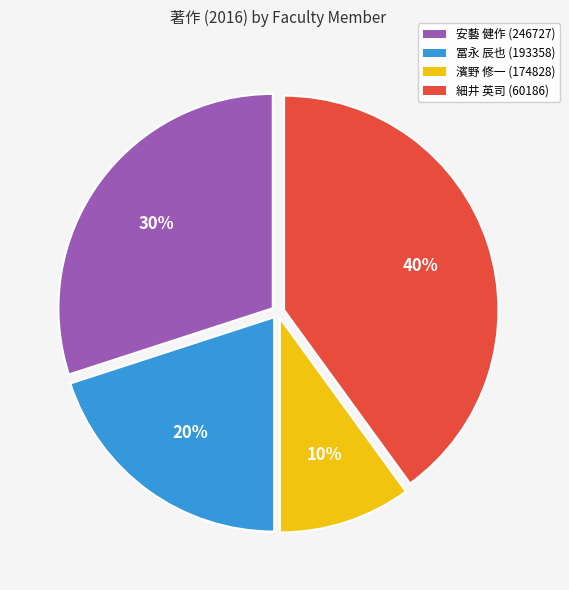

Rank the categories by value from highest to lowest.

細井 英司 (60186), 安藝 健作 (246727), 冨永 辰也 (193358), 濱野 修一 (174828)